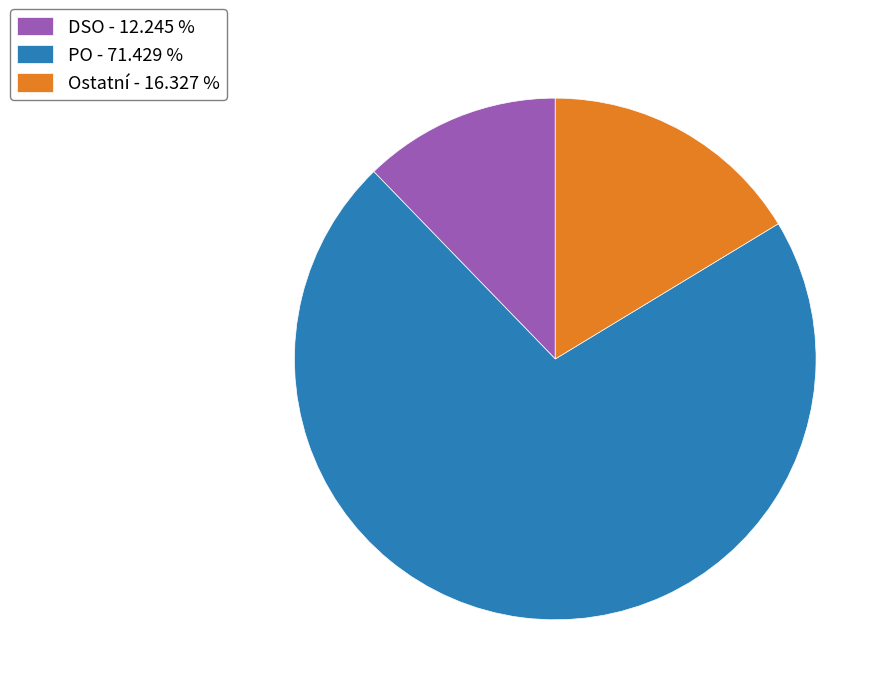

Does DSO - 12.245 % account for over 50% of the chart?

No